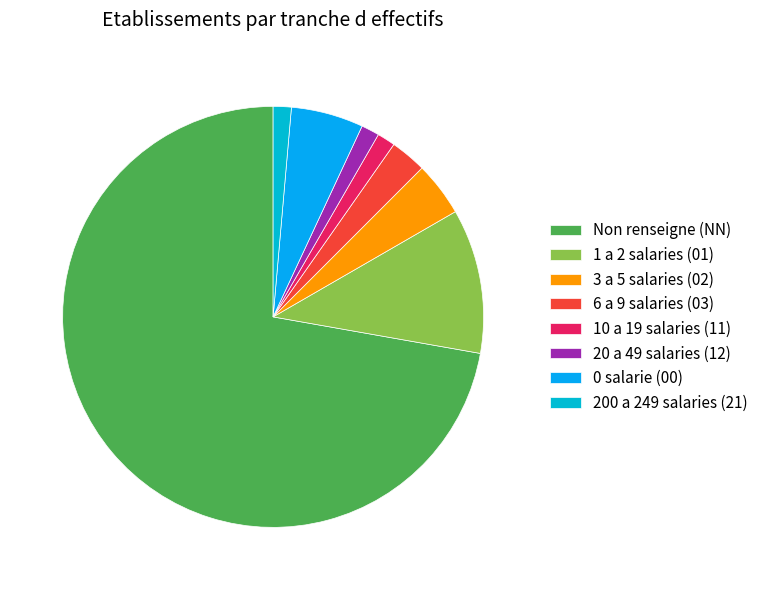

Rank the categories by value from lowest to highest.

11, 12, 21, 03, 02, 00, 01, NN